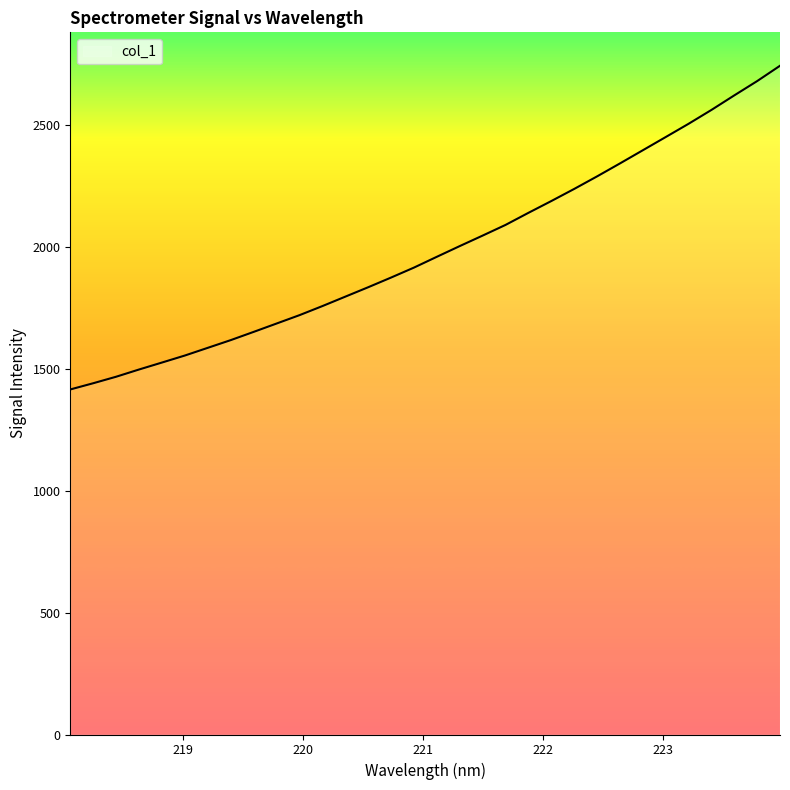

What is the greatest value displayed?

2745.1